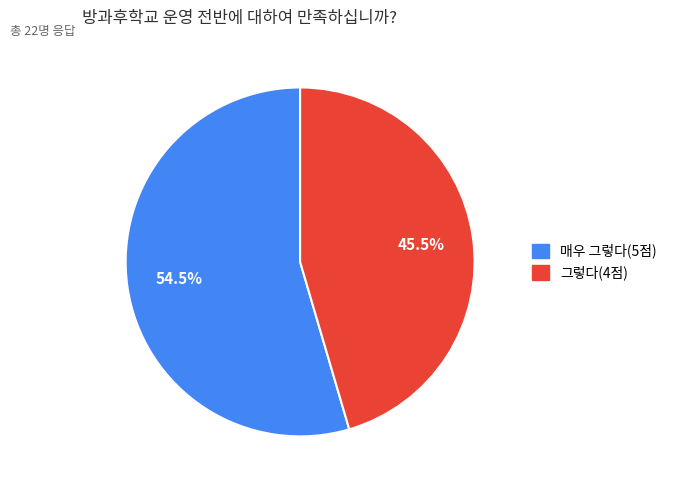

Which slice is the smallest?

그렇다(4점)